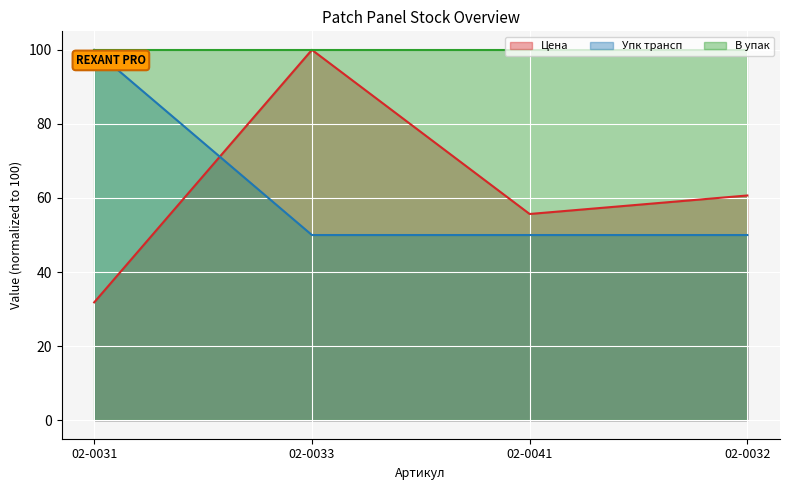

How many data points in Цена are less than 60?

2